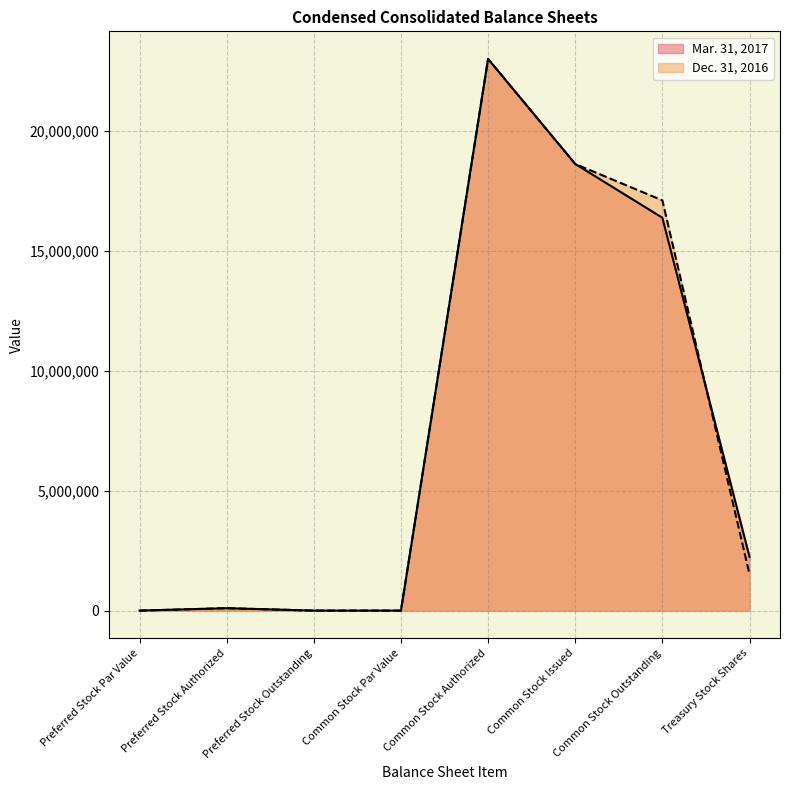

Is the value of Dec. 31, 2016 at Preferred Stock Outstanding greater than the value of Mar. 31, 2017 at Treasury Stock Shares?

No